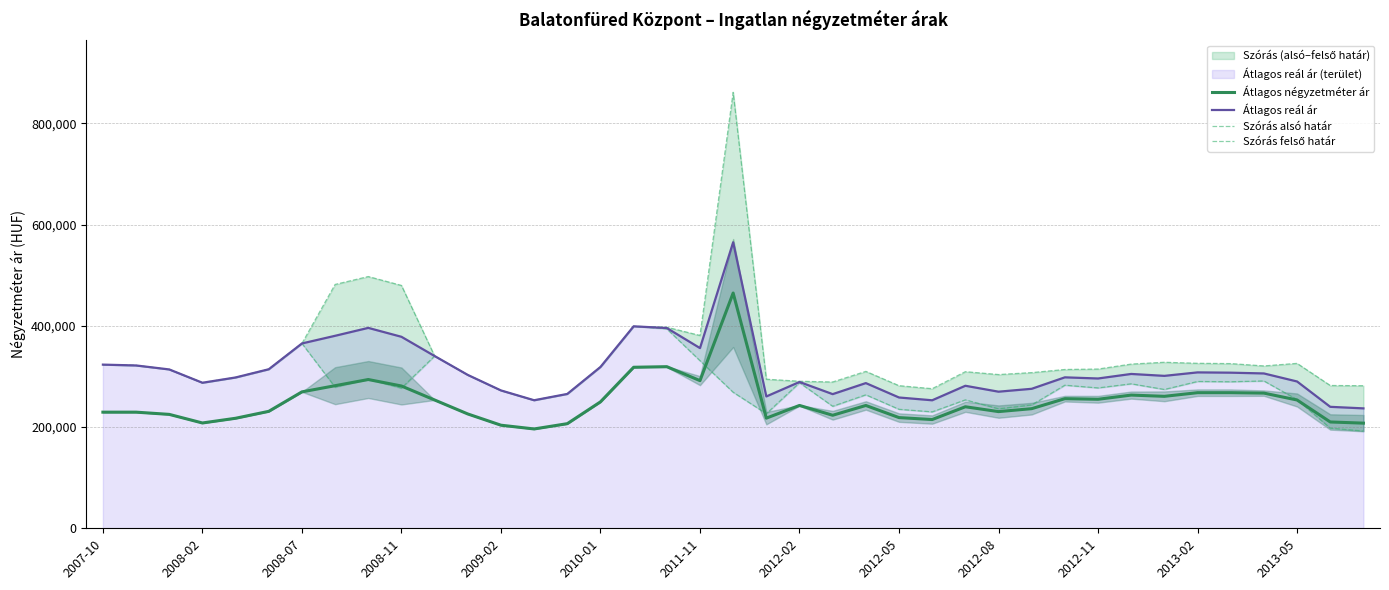

True or false: Átlagos reál ár and Átlagos négyzetméter ár intersect in this chart.

False